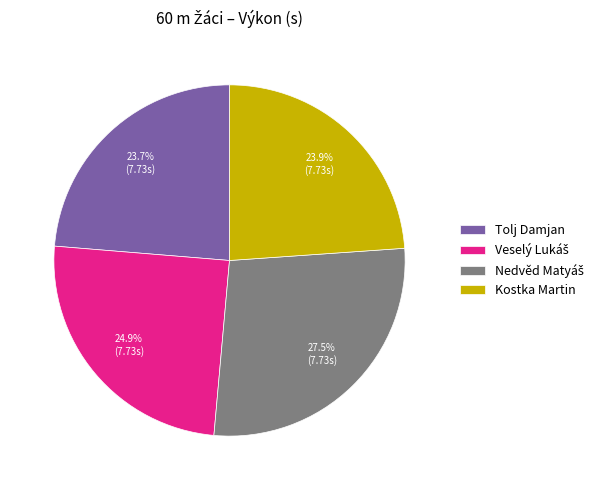

Does Tolj Damjan represent more than half of the total?

No